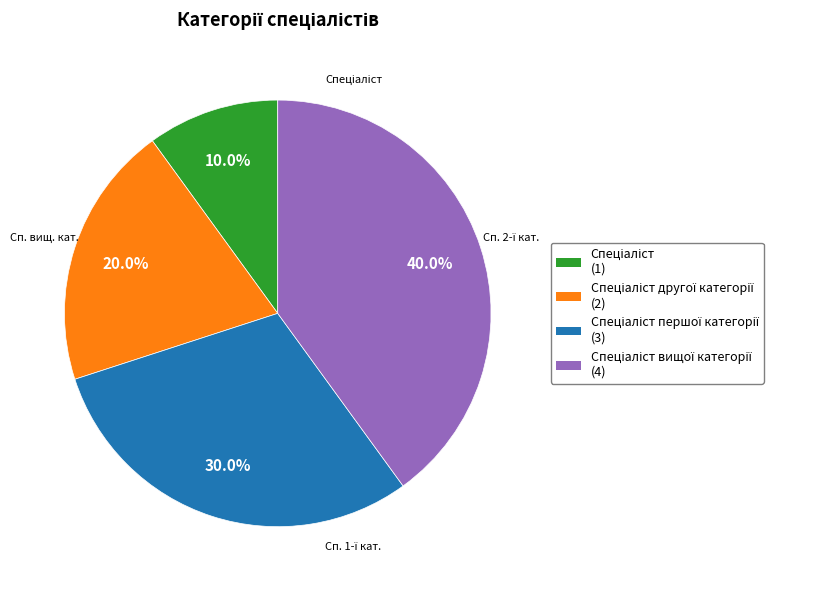

Does any single category account for the majority?

No